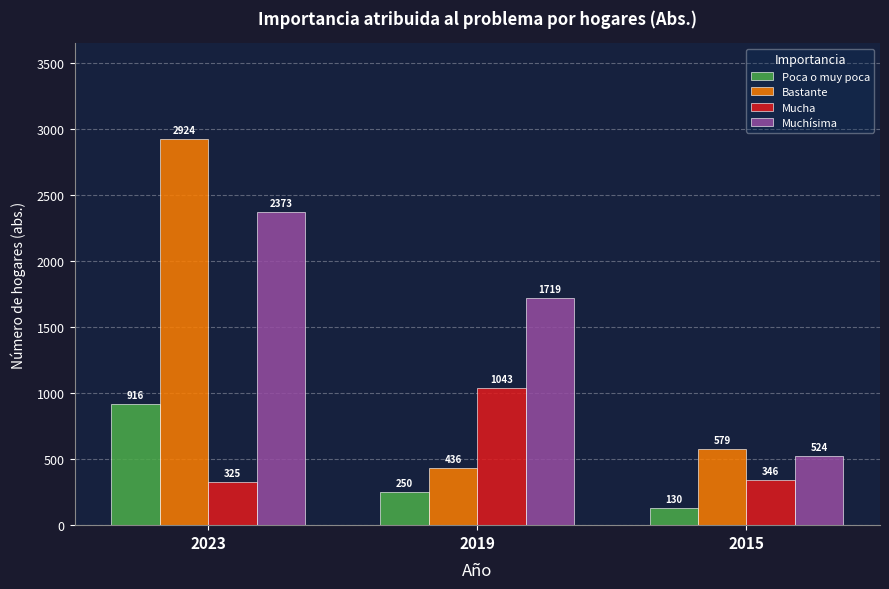

List the labels in order of Mucha value, smallest first.

2023, 2015, 2019